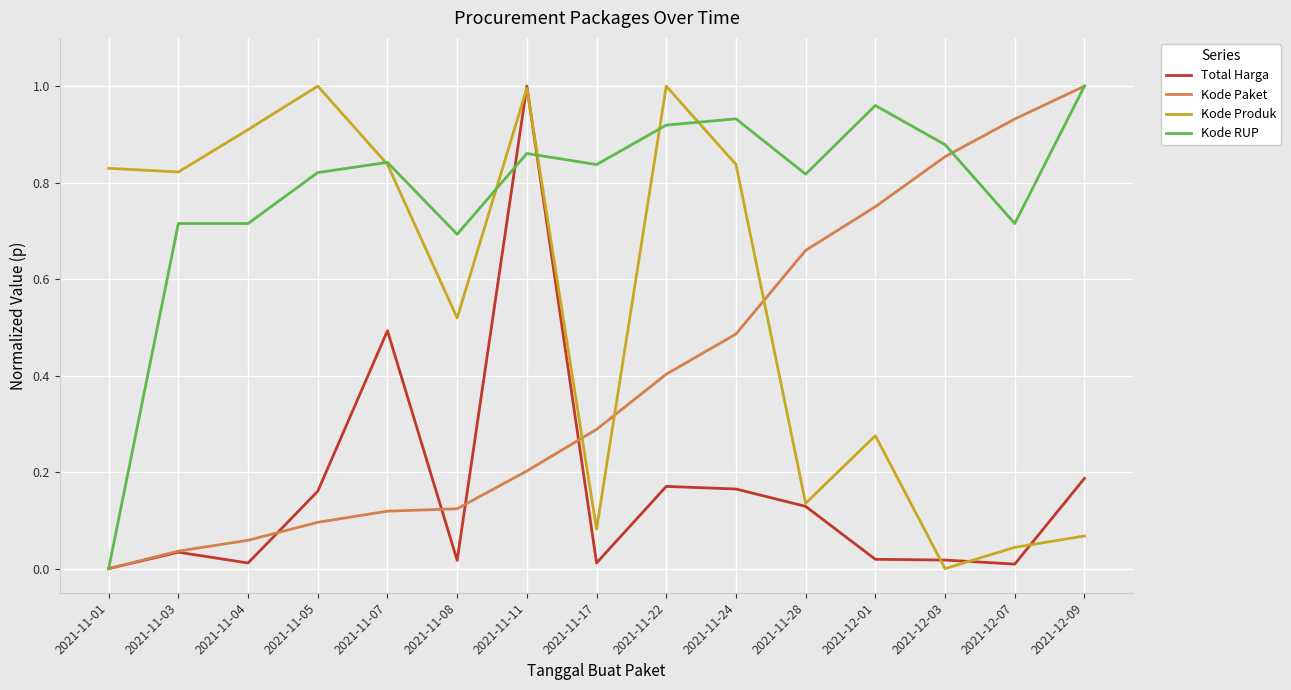

How many values in Total Harga are above zero?

14